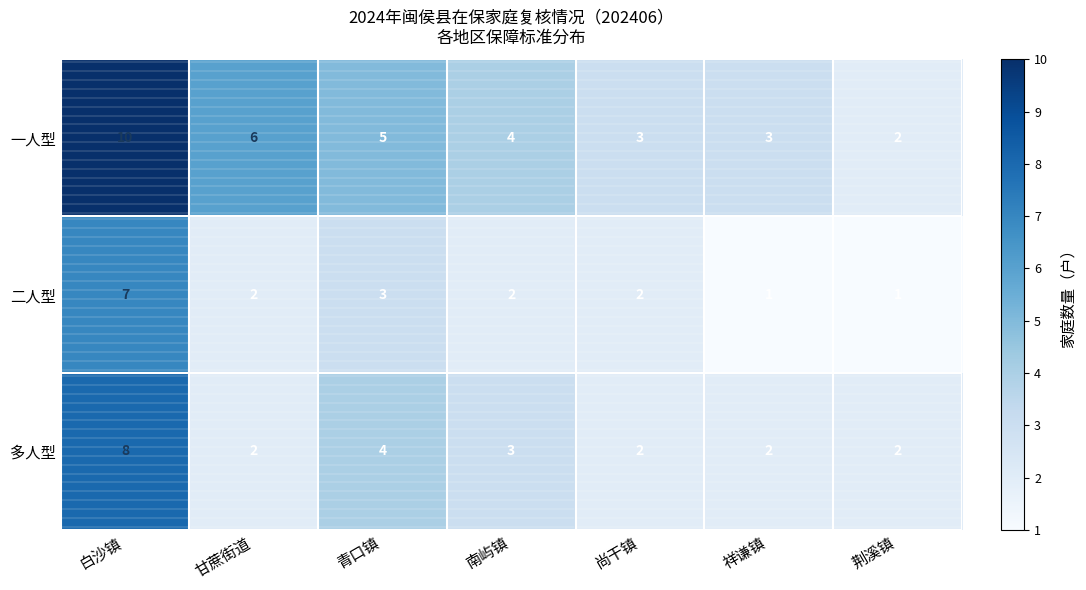

Rank the series by their average value, from lowest to highest.

二人型, 多人型, 一人型